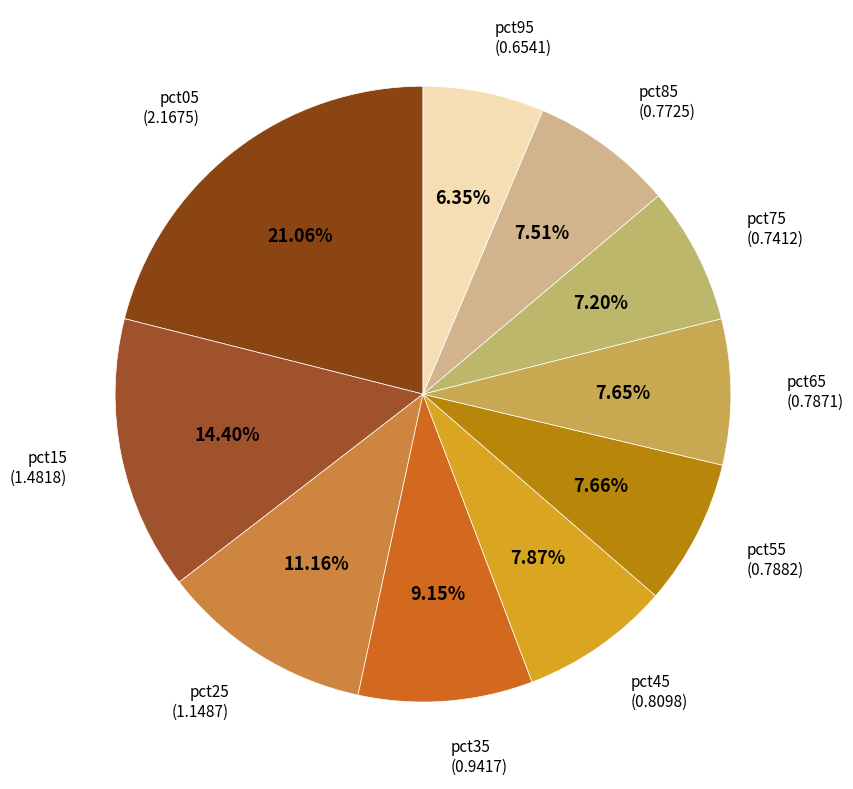

What percentage is the pct25 slice, to the nearest percent?

11%